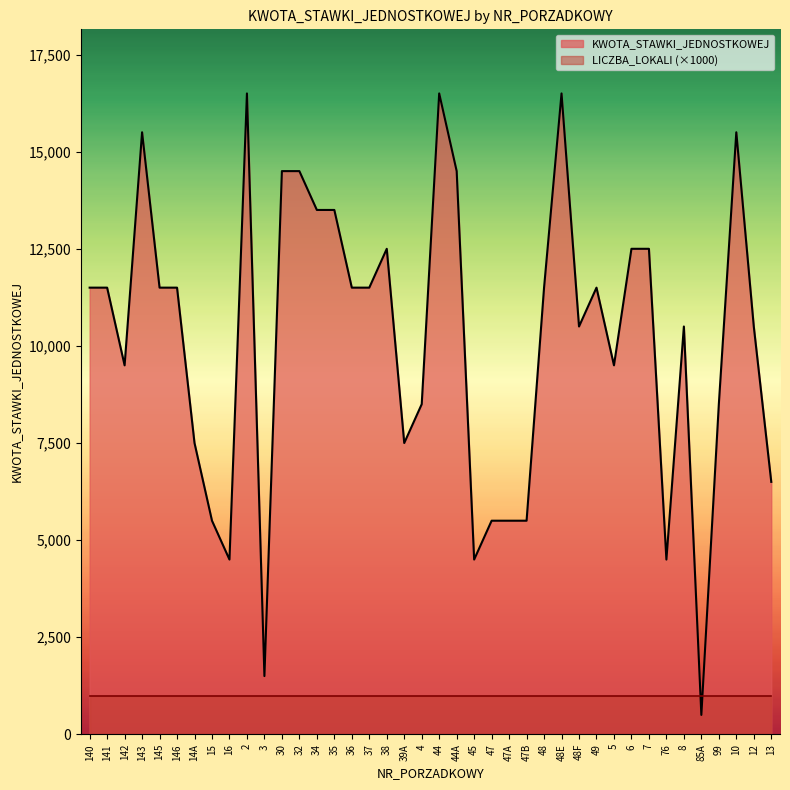

What is the average value?

10175